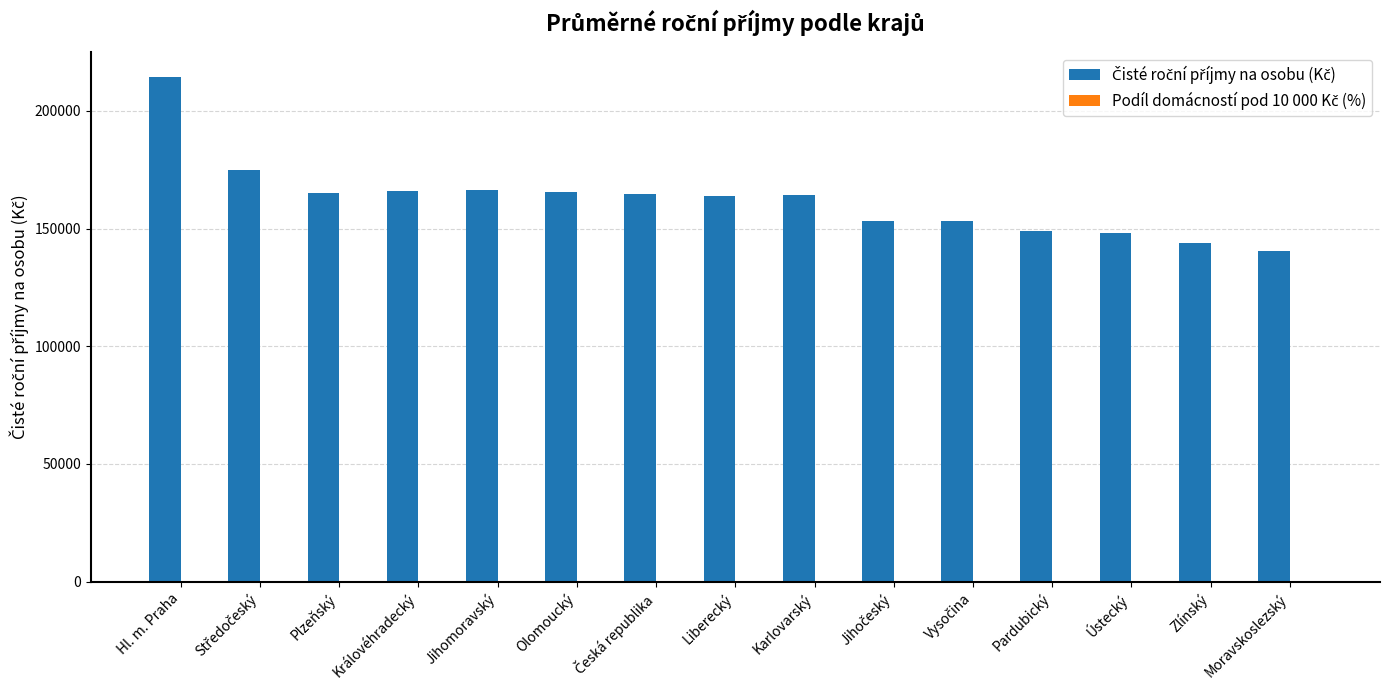

What is the maximum value shown in the chart?

214295.6